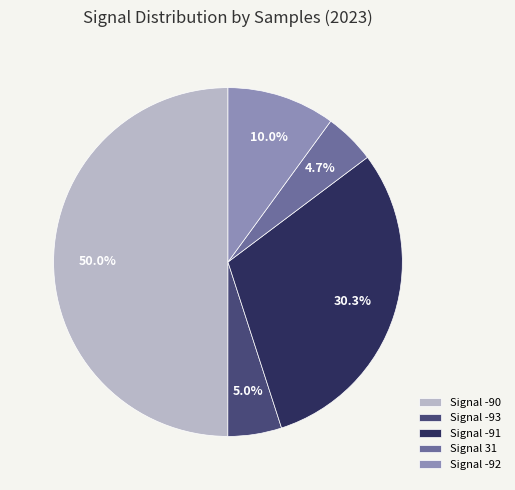

Which has a higher value, Signal -91 or Signal 31?

Signal -91